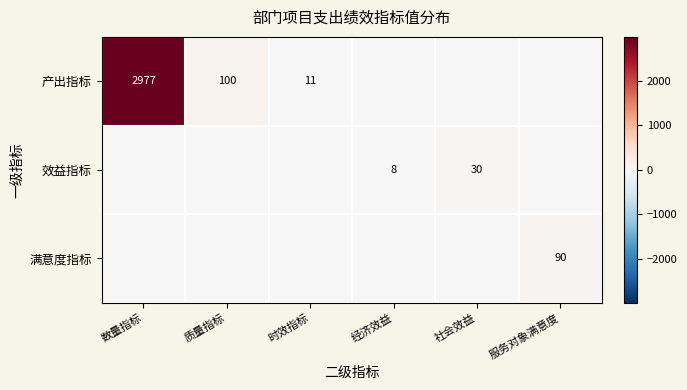

Is the value of 满意度指标 at 服务对象满意度 greater than the value of 效益指标 at 经济效益?

Yes